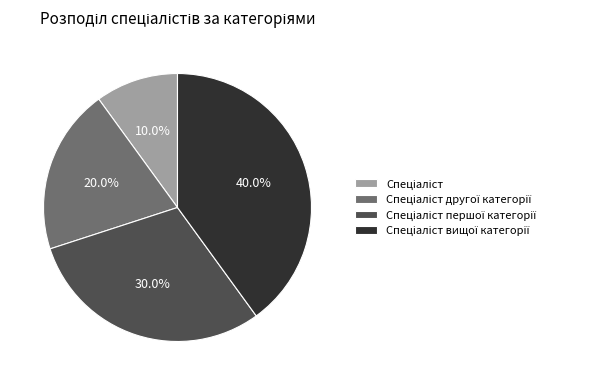

The Спеціаліст вищої категорії slice represents 33% of the pie. True or false?

False